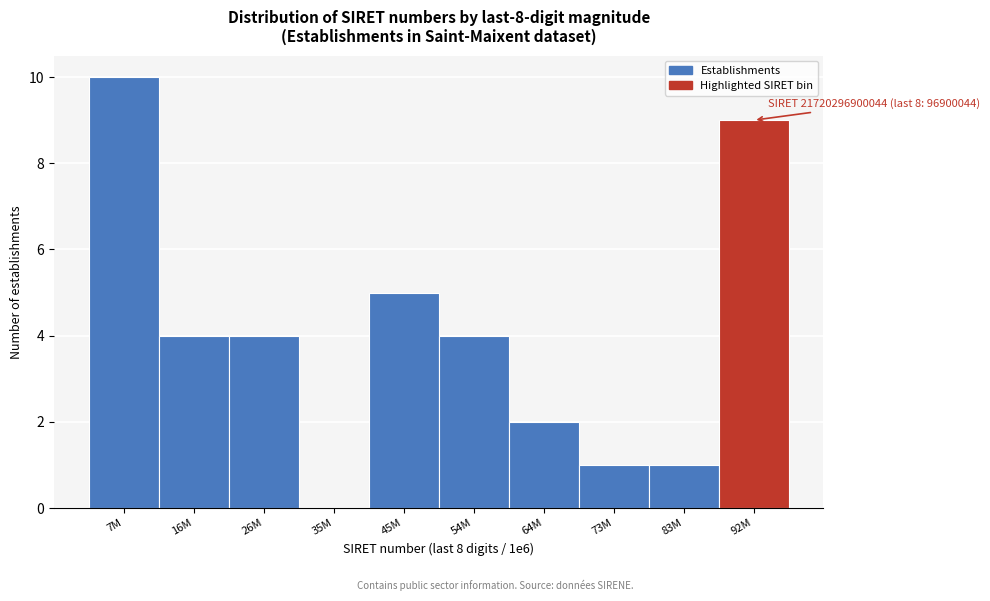

Reading right to left, what are all the values shown in this chart?

92M=9	83M=1	73M=1	64M=2	54M=4	45M=5	35M=0	26M=4	16M=4	7M=10